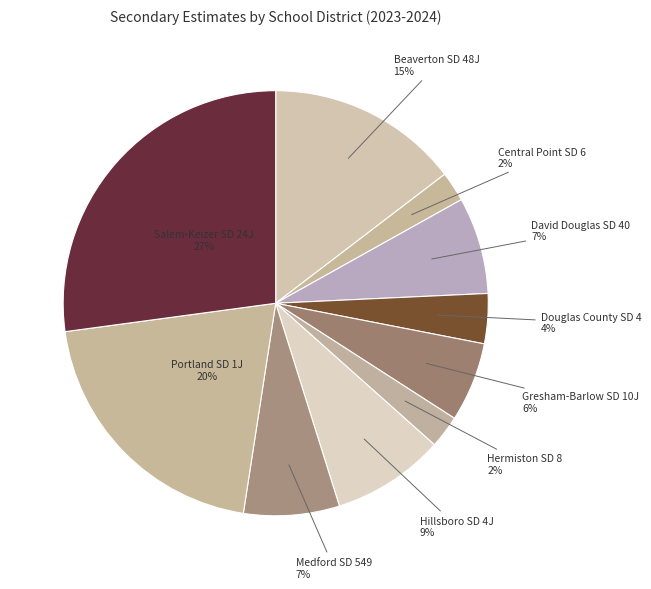

Which has a higher value, Beaverton SD 48J or Hillsboro SD 4J?

Beaverton SD 48J